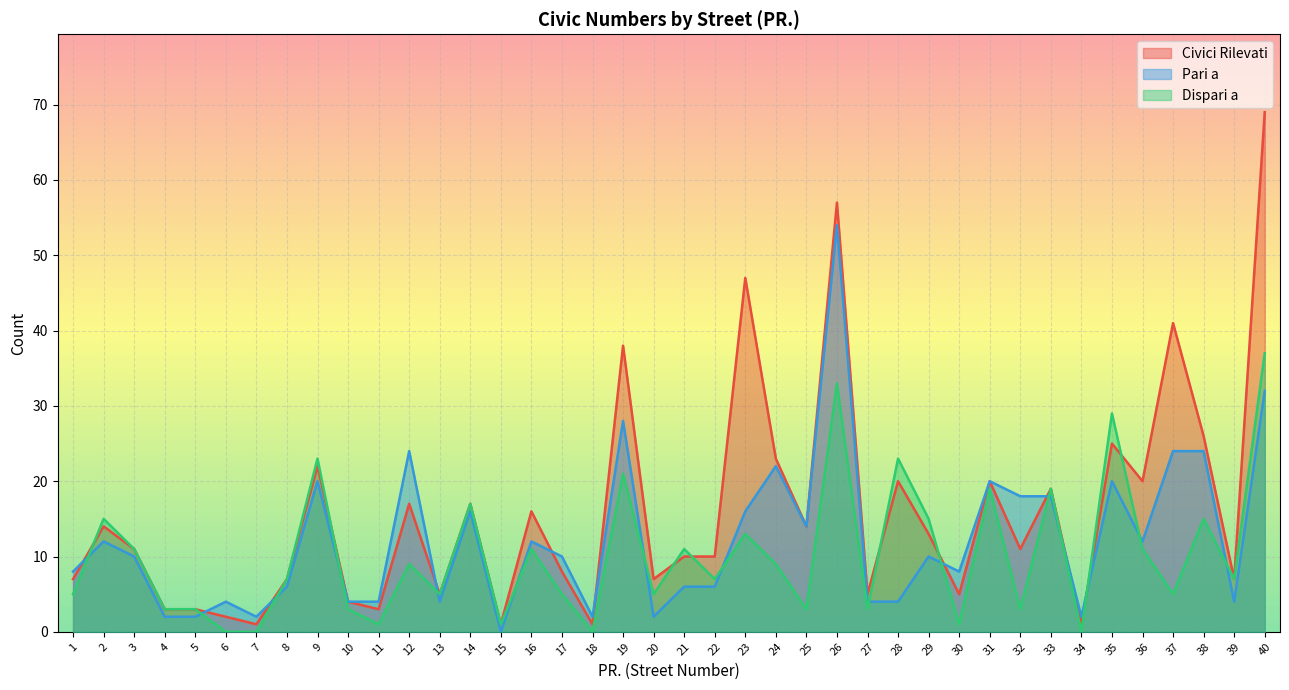

At which label does Dispari a reach its minimum?

6